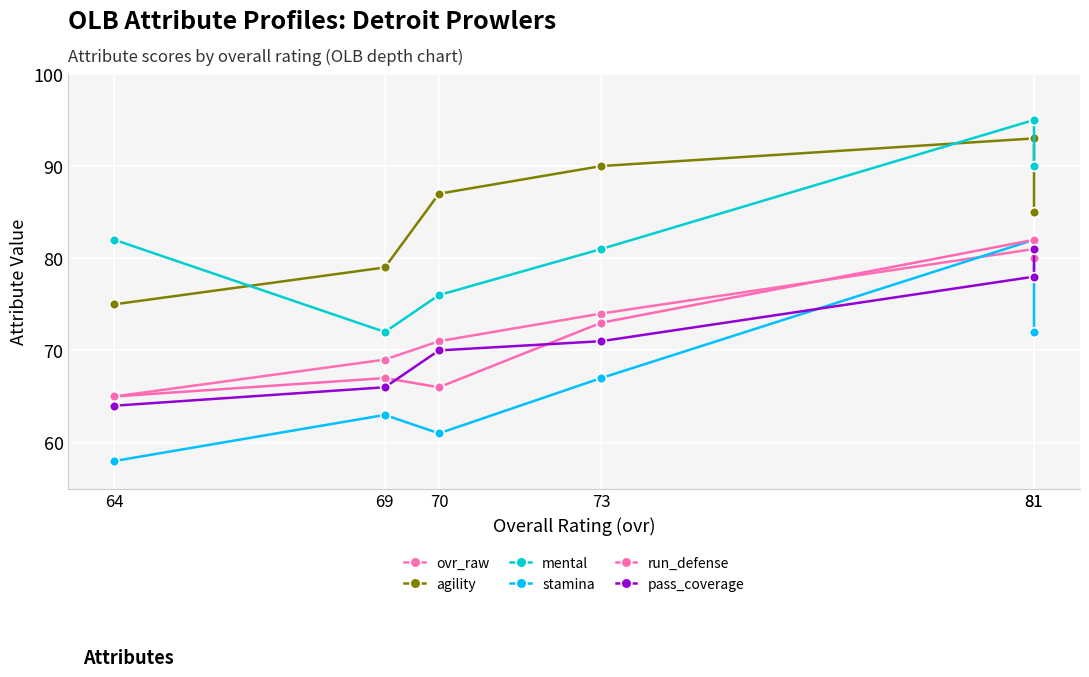

True or false: stamina has a value of 63 at 69.

True